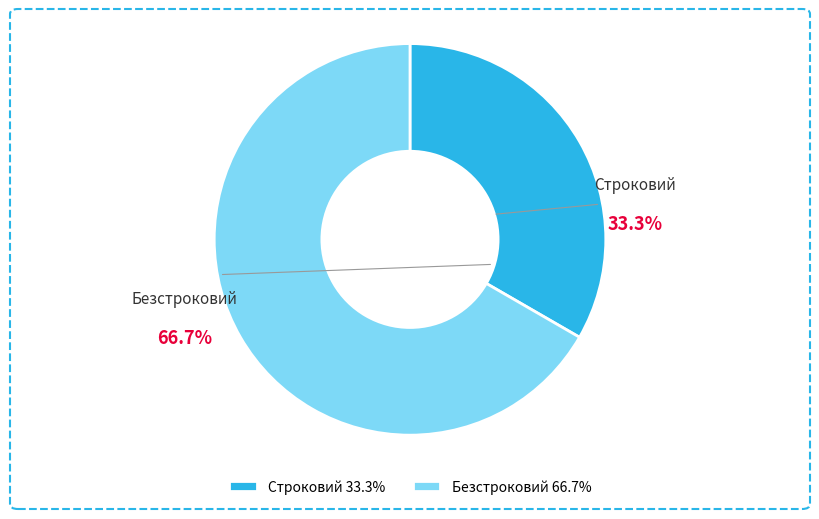

Which category accounts for the majority?

Безстроковий